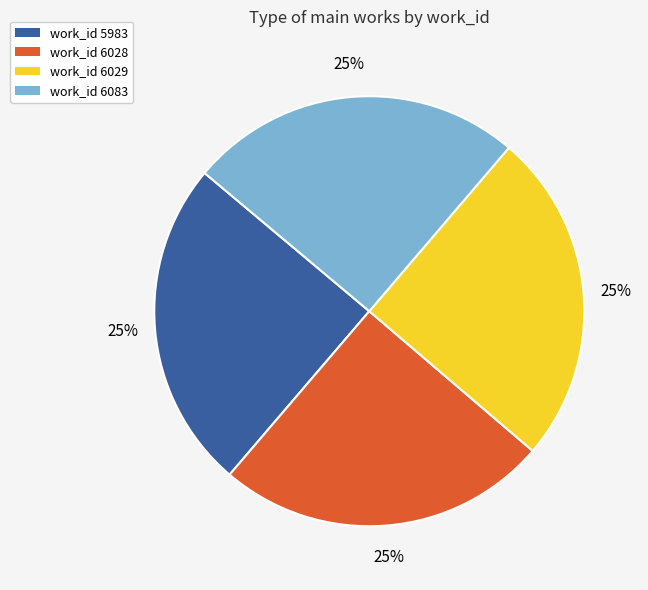

To the nearest percent, what percentage of the pie is work_id 6029?

25%